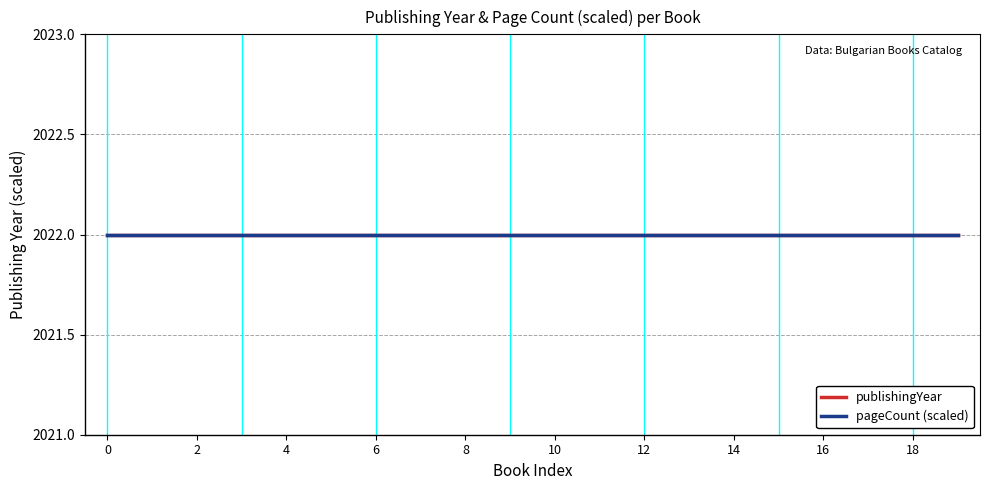

True or false: pageCount and publishingYear cross at least once.

False